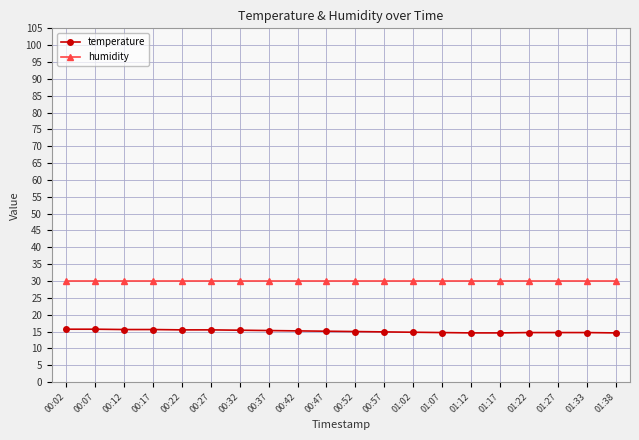

What is the total value across all series at 00:57?

44.9